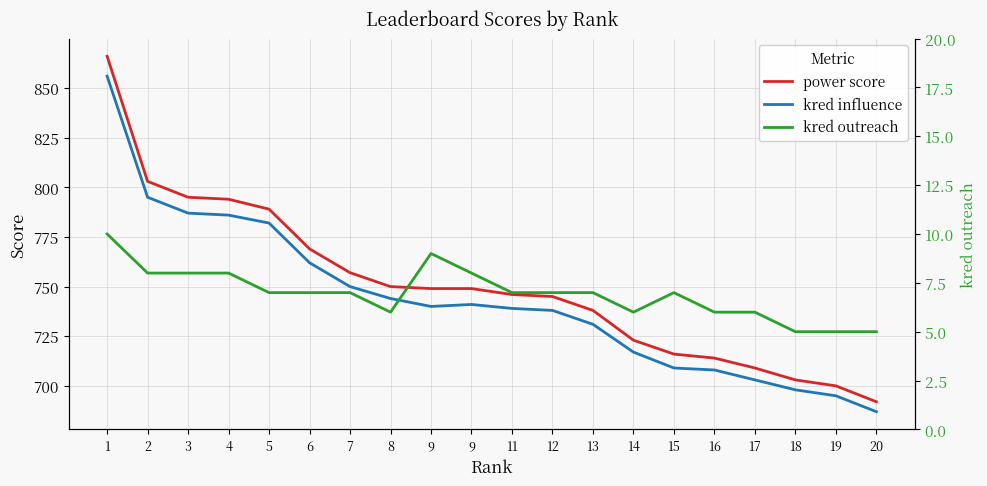

What is the total value across all series at 14?

1446